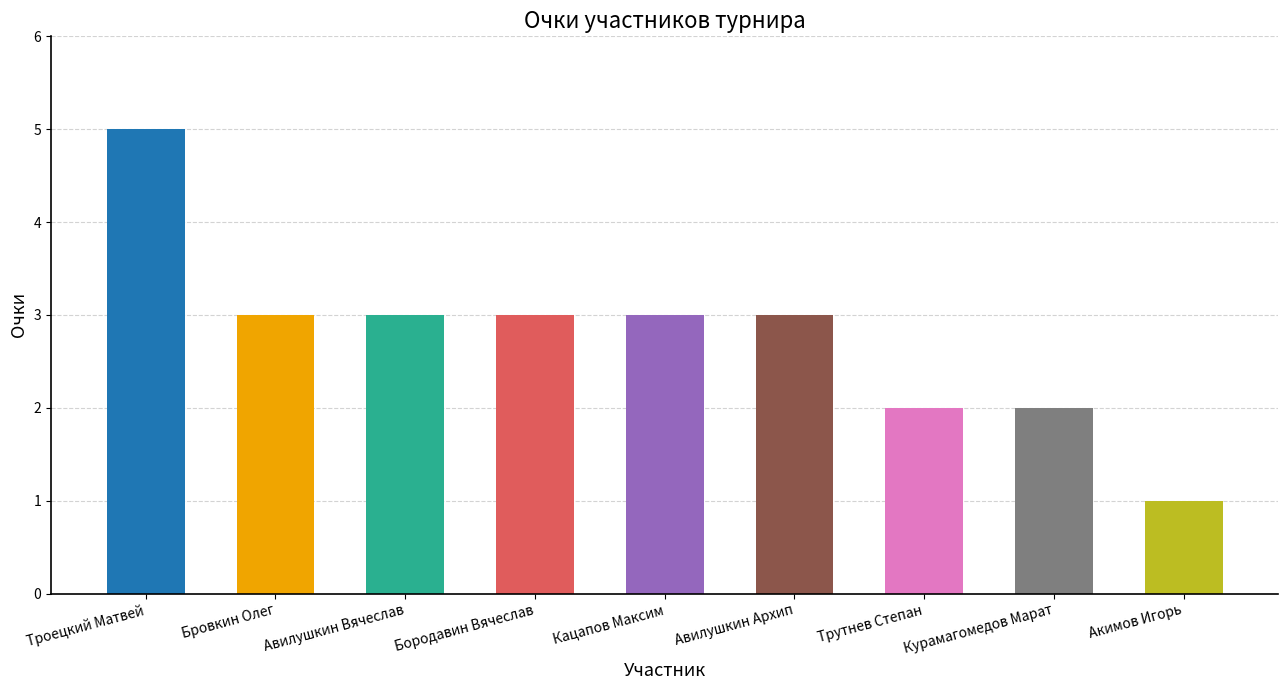

How many data points does each series have?

9